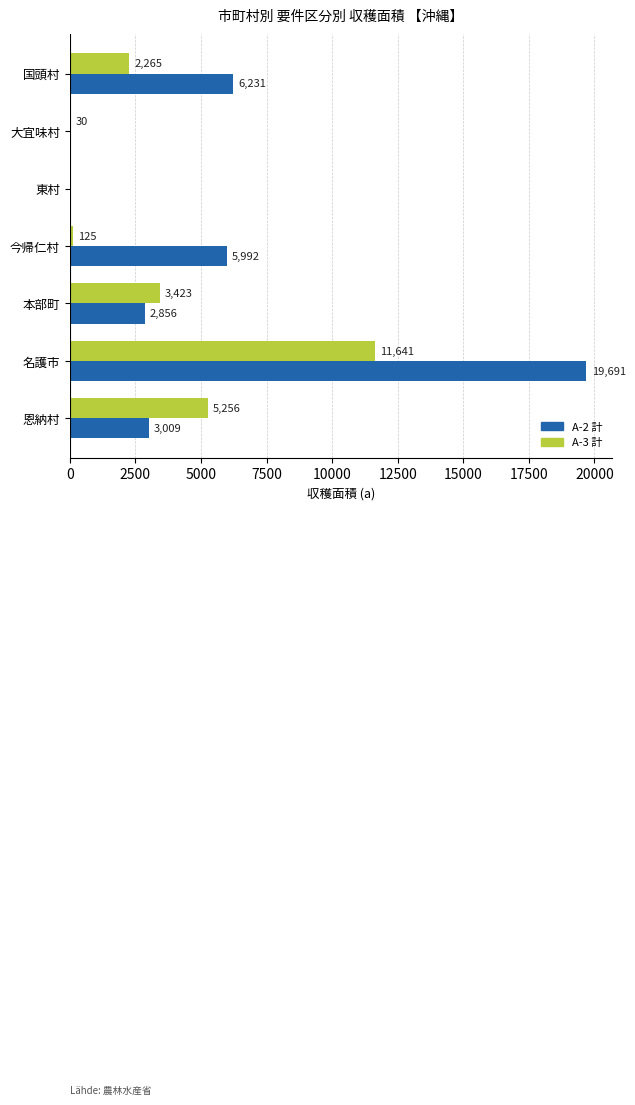

Count the number of data series in this chart.

2